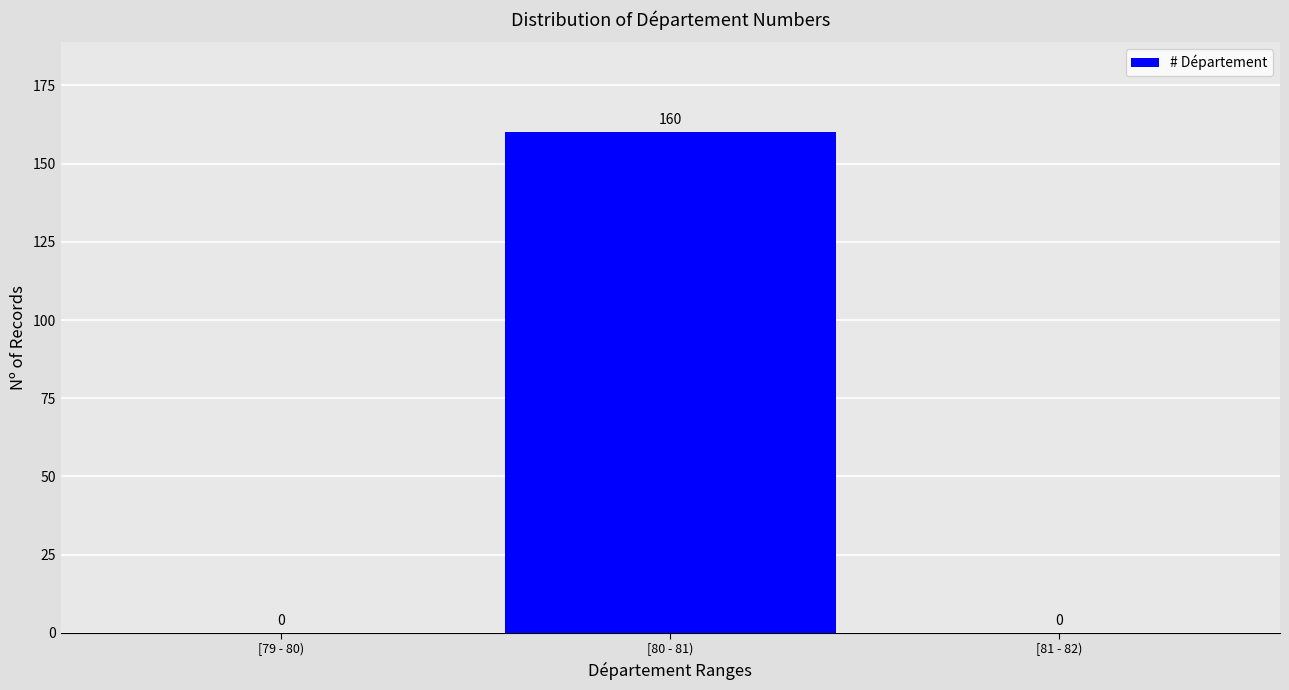

Which has a higher value, [81 - 82) or [80 - 81)?

[80 - 81)